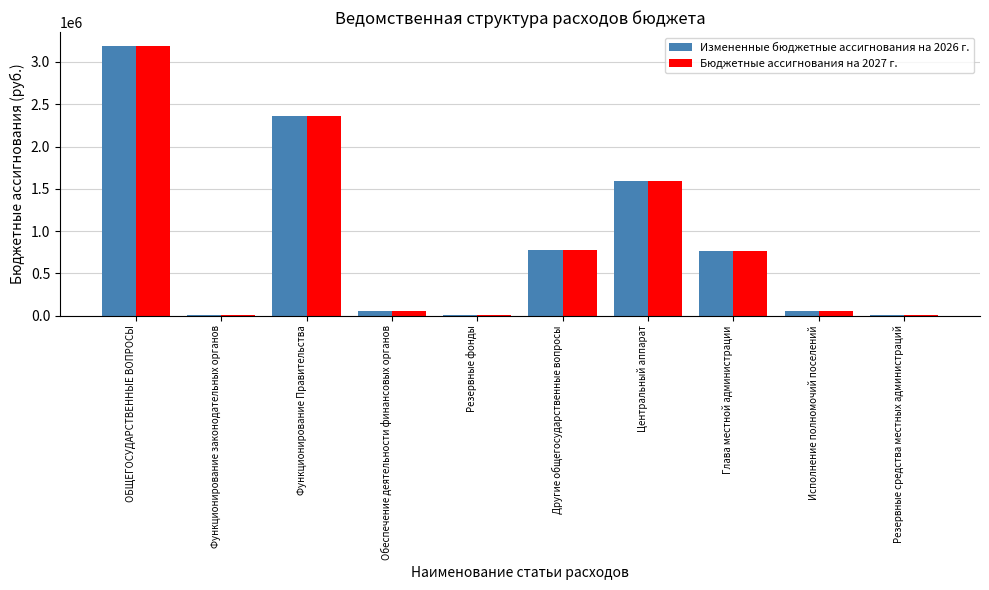

At which label does Измененные бюджетные ассигнования на 2026 г. reach its peak?

ОБЩЕГОСУДАРСТВЕННЫЕ ВОПРОСЫ